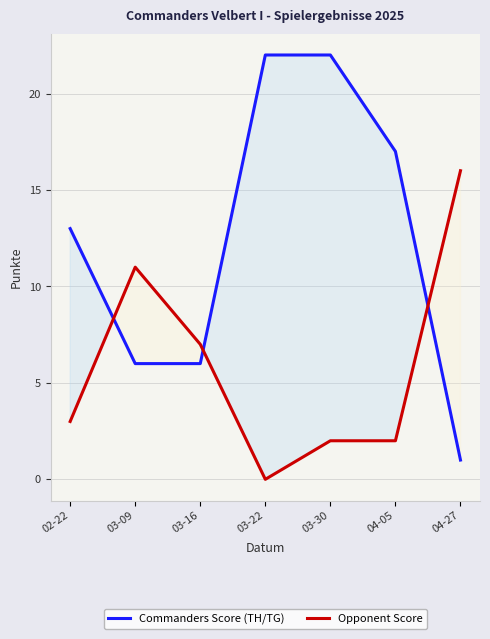

At which category is the sum across all series the highest?

03-30